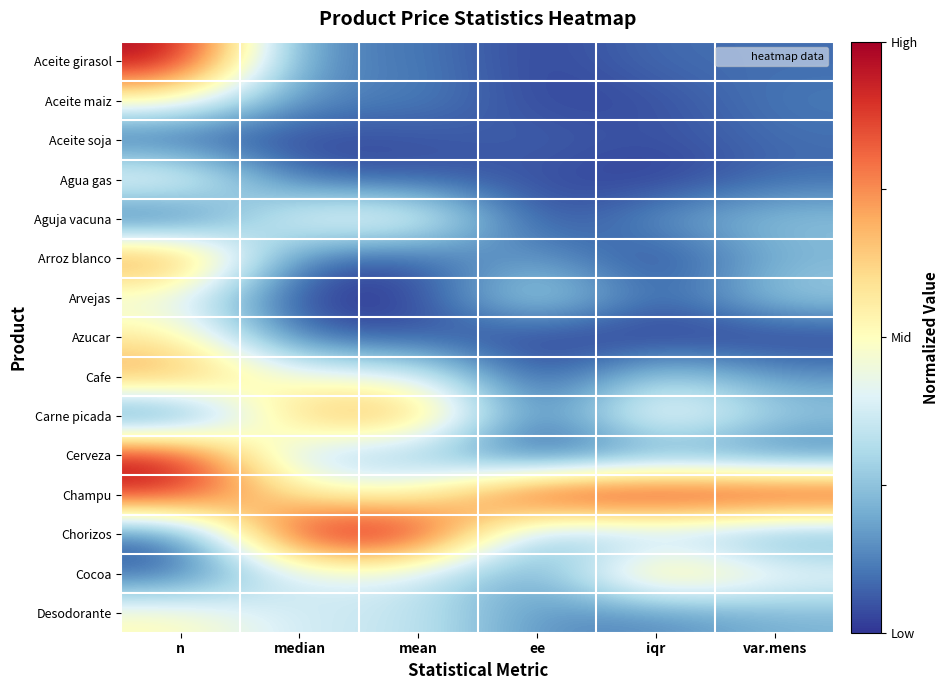

List the series in order of their peak value, lowest first.

Aceite soja, Arvejas, Aguja vacuna, Aceite maiz, Desodorante, Agua gas, Azucar, Cocoa, Carne picada, Cafe, Arroz blanco, Cerveza, Aceite girasol, Champu, Chorizos